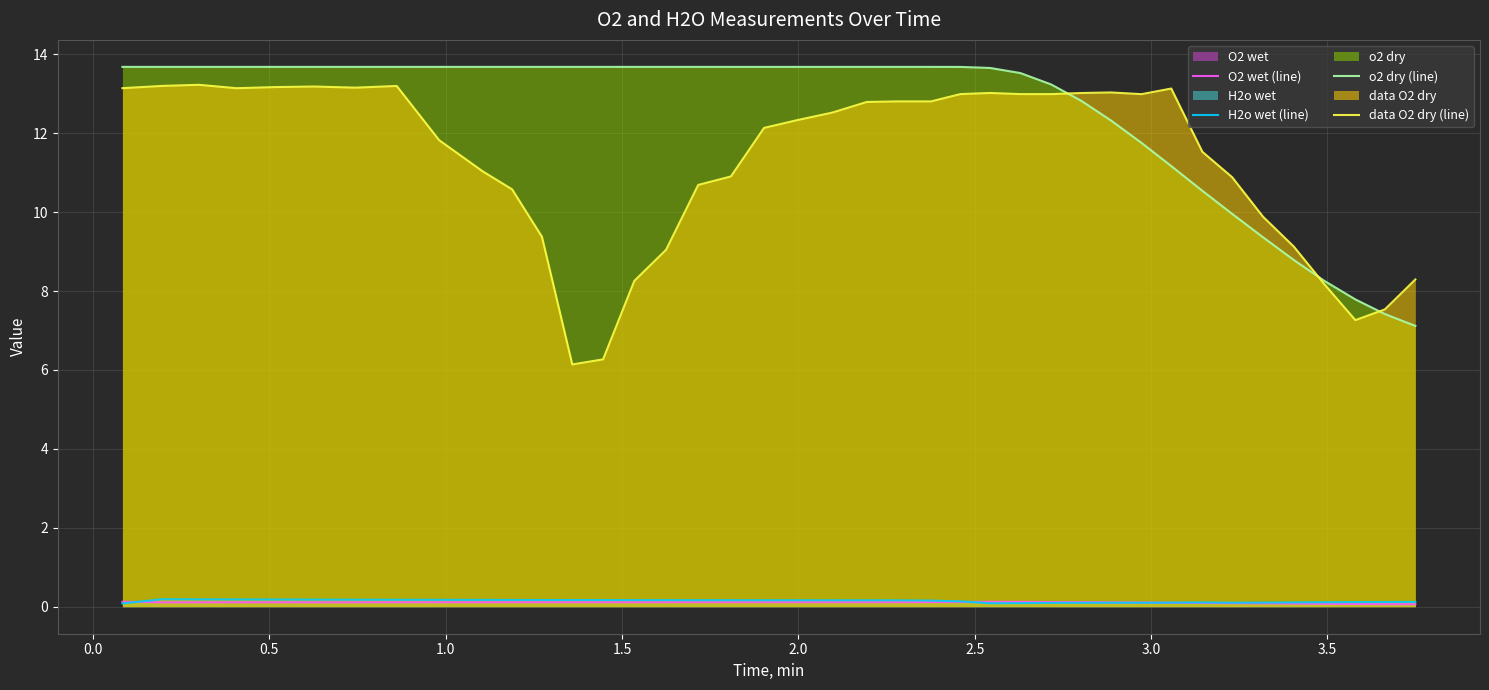

Which series has the largest total across all categories?

o2 dry (line)